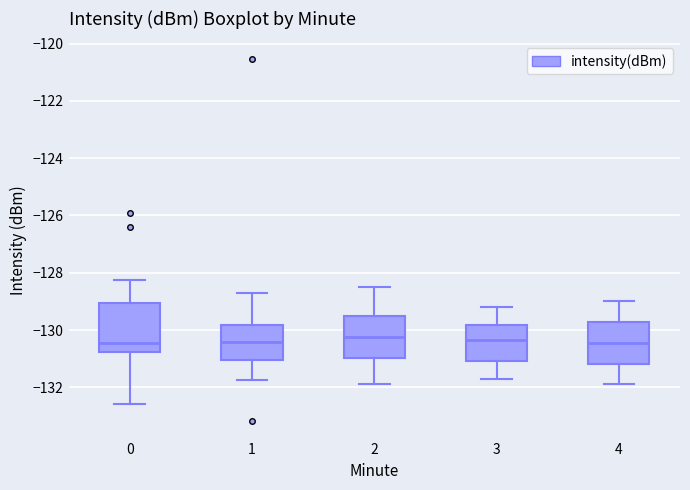

Reading left to right, read every box against the y-axis: the position of its median line, the range the box covers, and the ends of its whiskers. The values are not printed on the chart, so give them approximately, as read against the axis.

0: median -130.4, box -130.8 to -129.0, whiskers -132.6 to -128.2
1: median -130.4, box -131.0 to -129.8, whiskers -131.8 to -128.6
2: median -130.2, box -131.0 to -129.6, whiskers -131.8 to -128.4
3: median -130.4, box -131.0 to -129.8, whiskers -131.6 to -129.2
4: median -130.4, box -131.2 to -129.8, whiskers -131.8 to -129.0